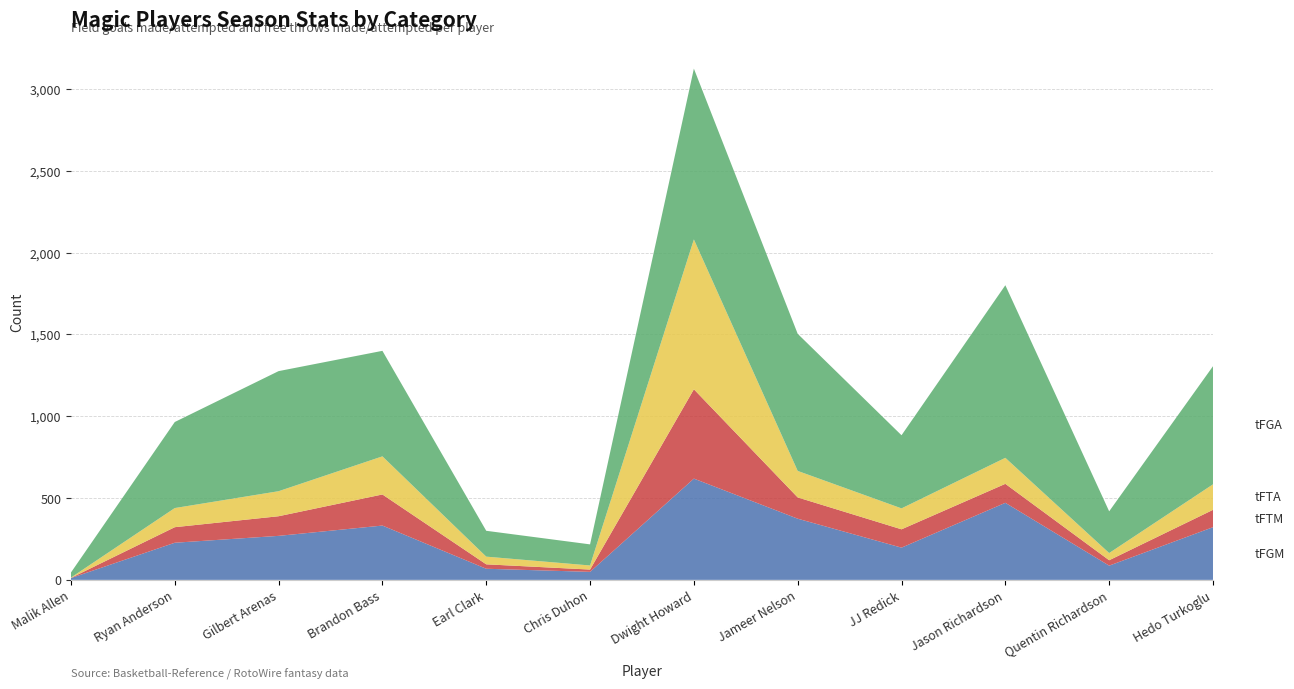

Reading right to left, list all the values displayed in this chart.

tFGM: Hedo Turkoglu=322	Quentin Richardson=87	Jason Richardson=471	JJ Redick=197	Jameer Nelson=374	Dwight Howard=619	Chris Duhon=49	Earl Clark=68	Brandon Bass=332	Gilbert Arenas=269	Ryan Anderson=227	Malik Allen=11
tFTM: Hedo Turkoglu=106	Quentin Richardson=33	Jason Richardson=116	JJ Redick=112	Jameer Nelson=130	Dwight Howard=546	Chris Duhon=14	Earl Clark=27	Brandon Bass=190	Gilbert Arenas=120	Ryan Anderson=95	Malik Allen=1
tFTA: Hedo Turkoglu=156	Quentin Richardson=44	Jason Richardson=159	JJ Redick=128	Jameer Nelson=162	Dwight Howard=916	Chris Duhon=25	Earl Clark=47	Brandon Bass=233	Gilbert Arenas=153	Ryan Anderson=117	Malik Allen=2
tFGA: Hedo Turkoglu=722	Quentin Richardson=255	Jason Richardson=1055	JJ Redick=447	Jameer Nelson=838	Dwight Howard=1044	Chris Duhon=129	Earl Clark=158	Brandon Bass=645	Gilbert Arenas=734	Ryan Anderson=526	Malik Allen=31